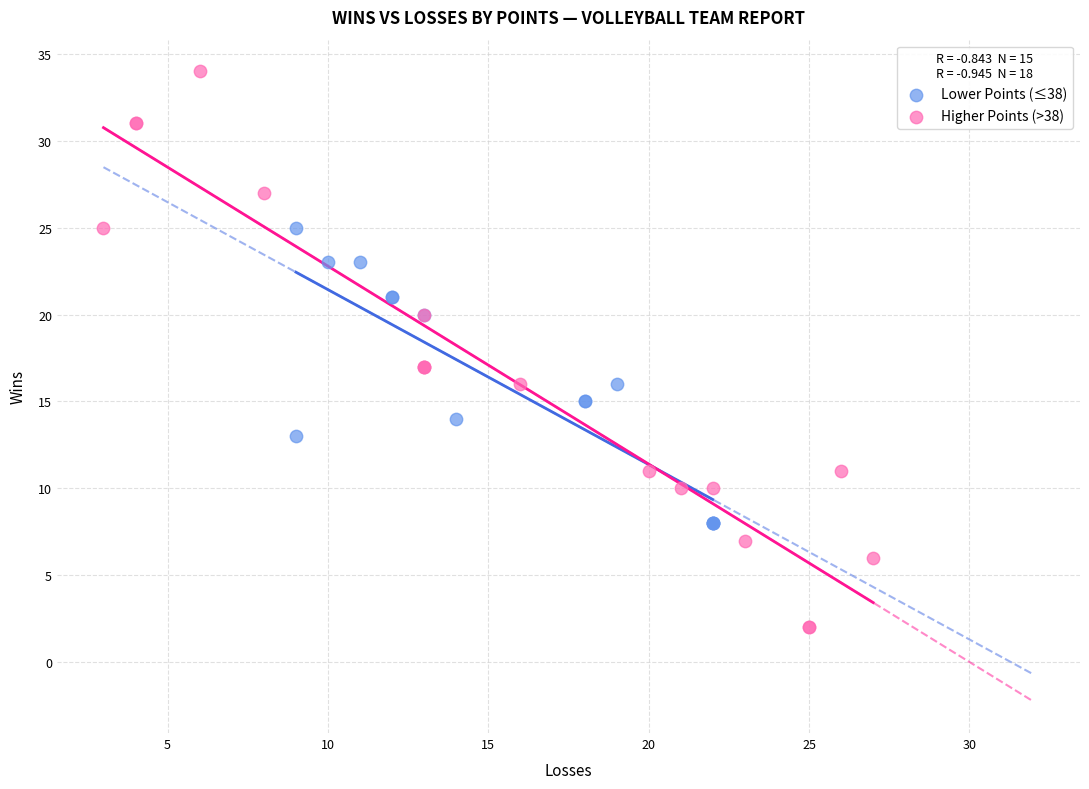

Which series contains the lowest Y value?

Higher Points (>38)